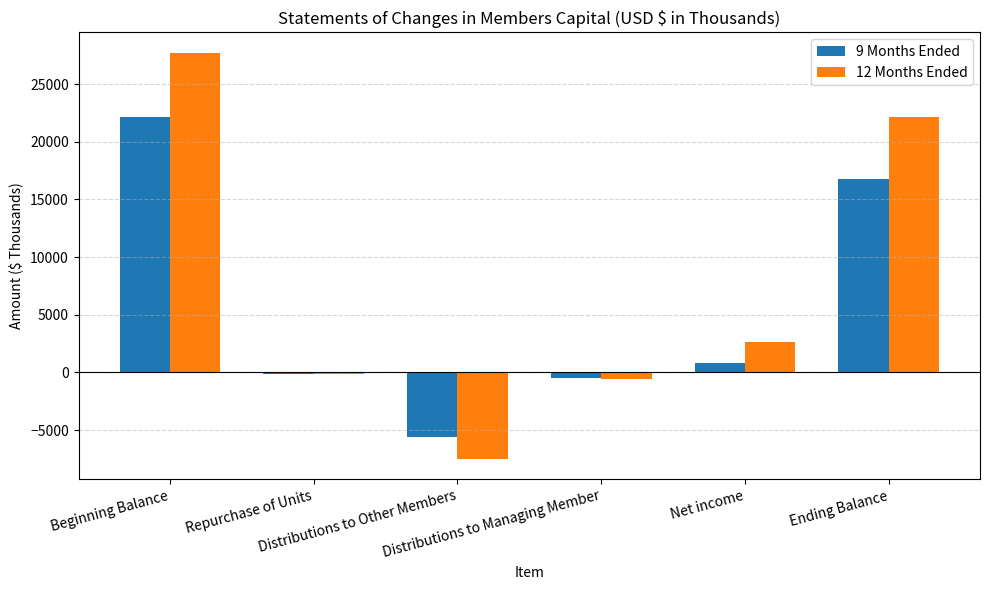

What is the value of the 9 Months Ended bar at the 2nd from the left?

-124